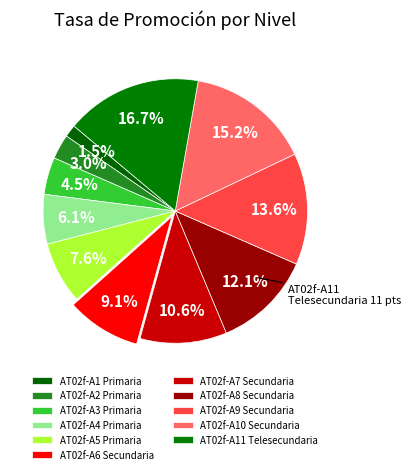

Which slice is the largest?

AT02f-A11 Telesecundaria